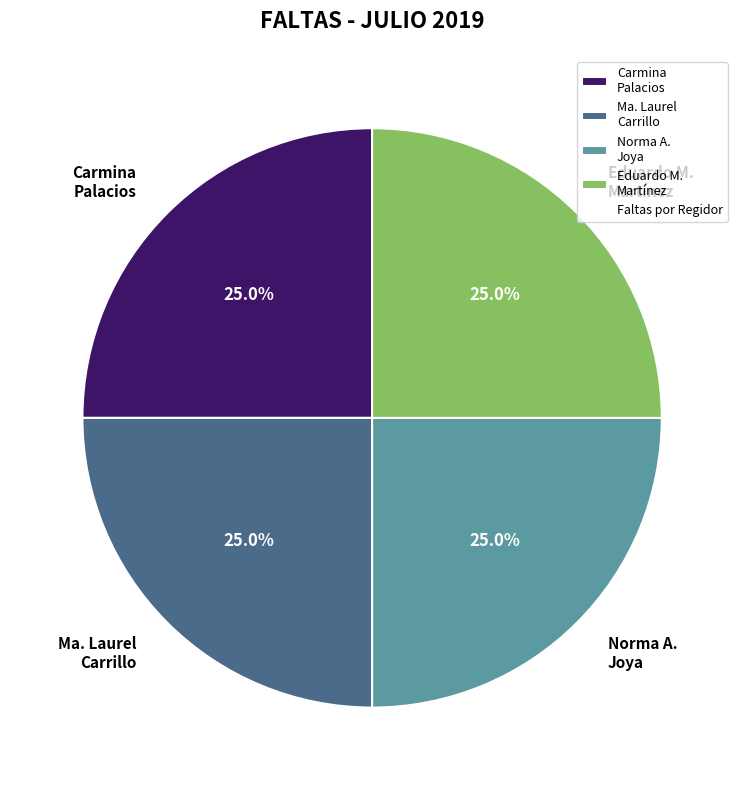

What percentage is NOT represented by Eduardo M. Martínez?

75.0%